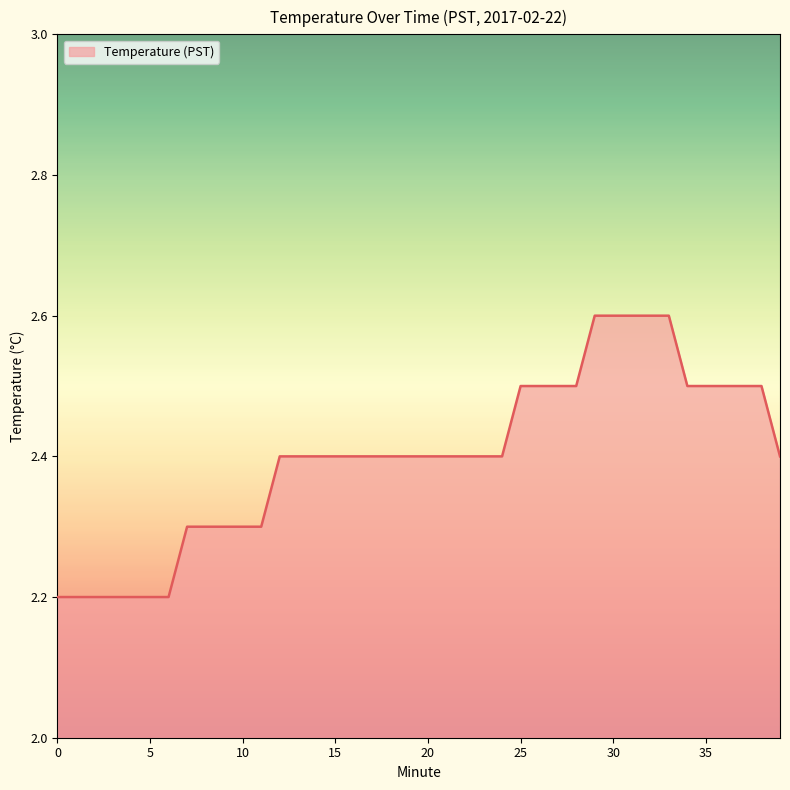

What is the minimum value shown in the chart?

2.2